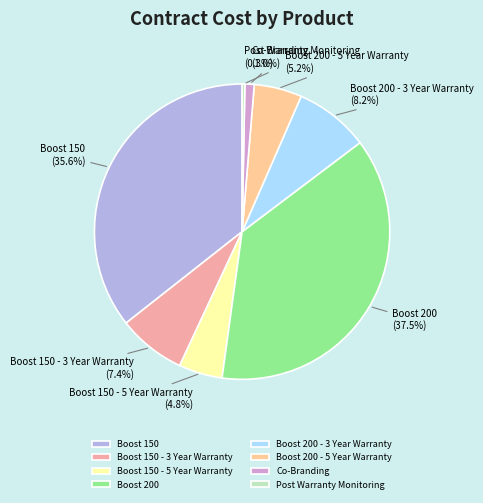

Between Boost 200 - 5 Year Warranty and Boost 200, which is larger?

Boost 200